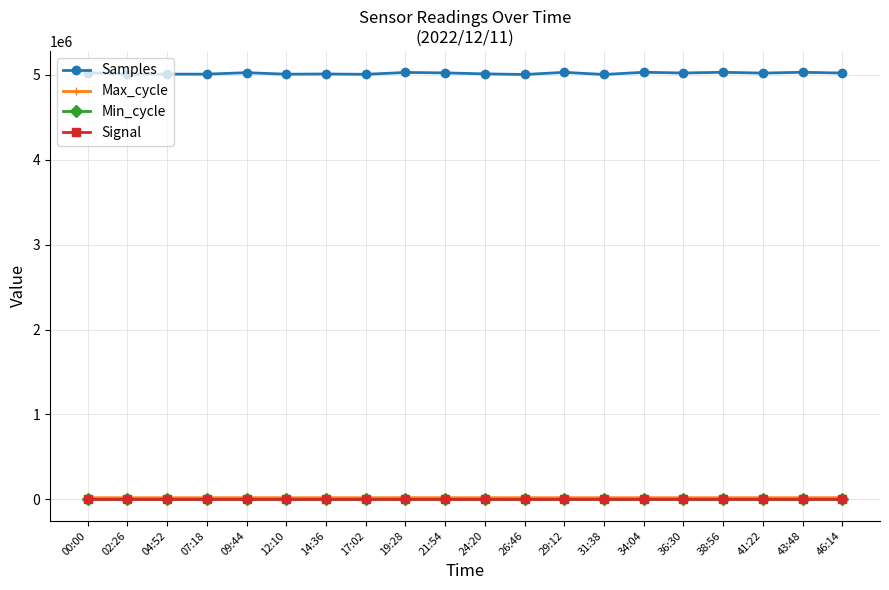

What is the difference between the highest and lowest values at 34:04?

5028485